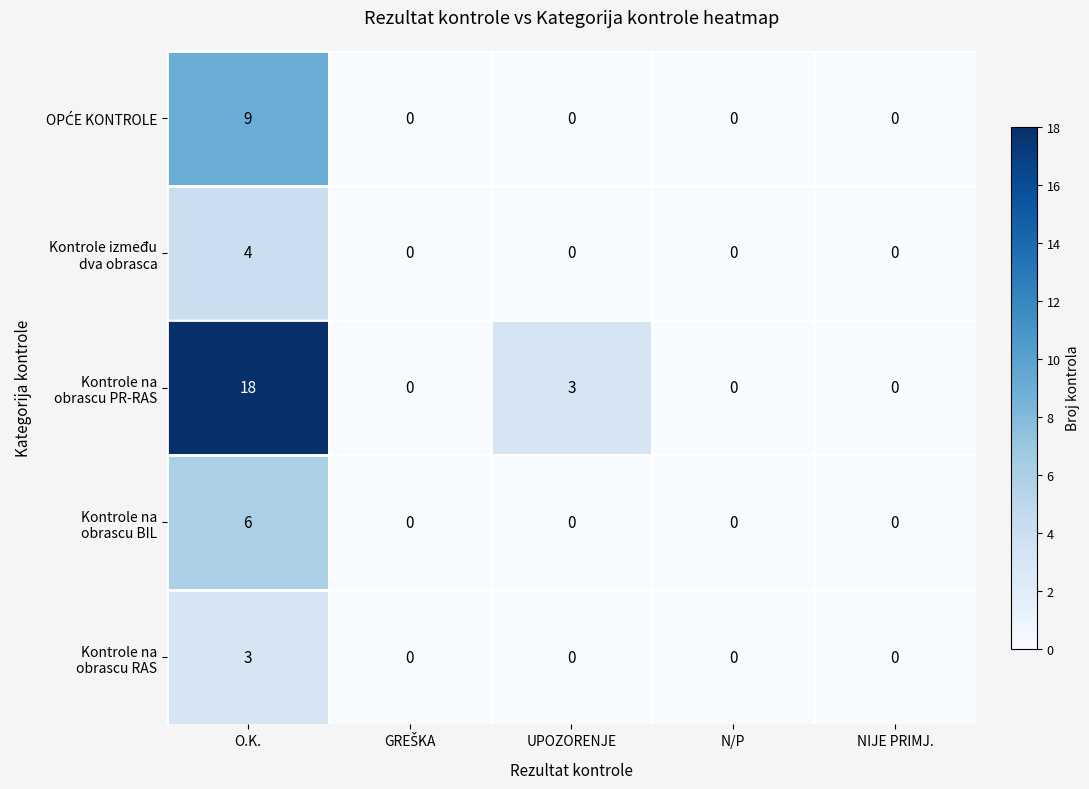

What is the spread (max minus min) of values at O.K.?

15